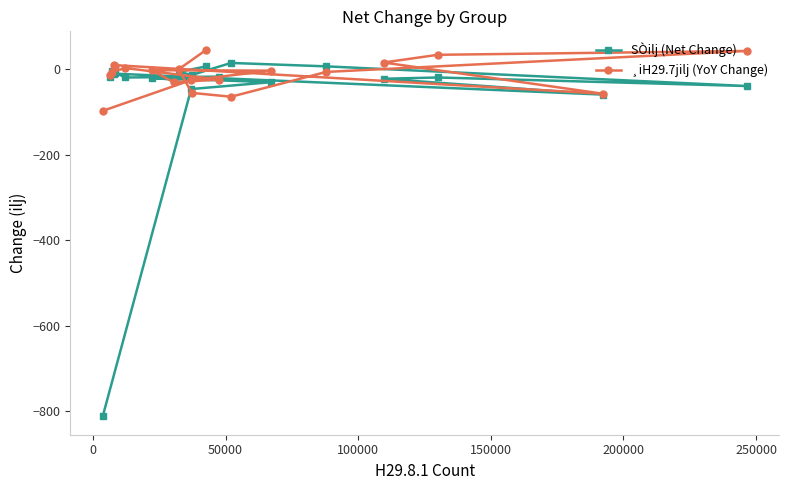

What is the minimum value shown in the chart?

-812